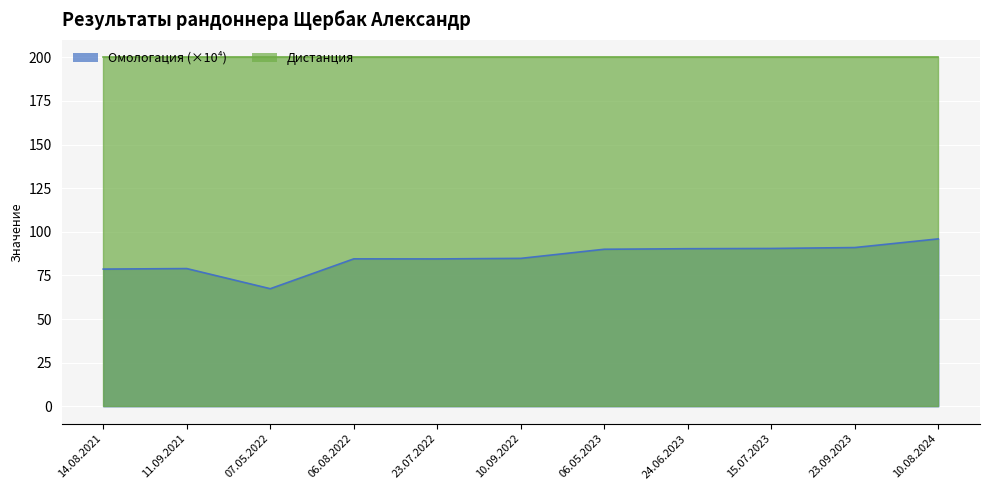

Approximately how many times larger is the value at 07.05.2022 compared to 06.08.2022?

0.8